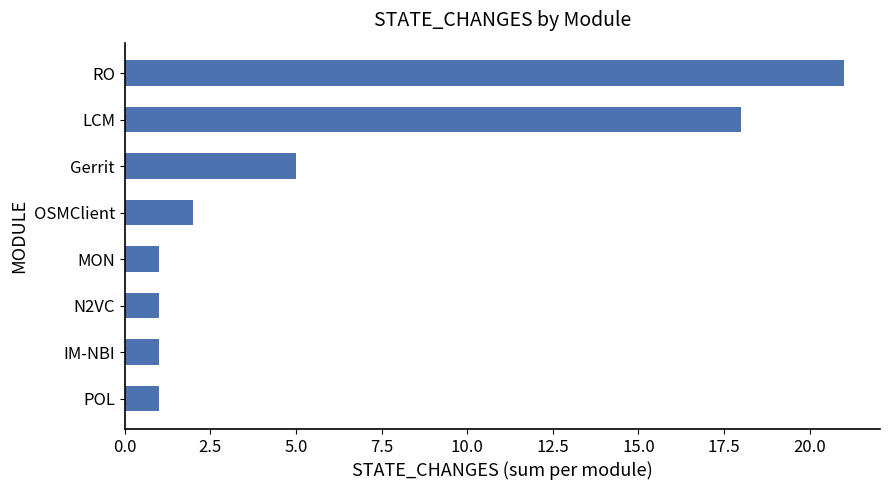

How many values are below 2?

4